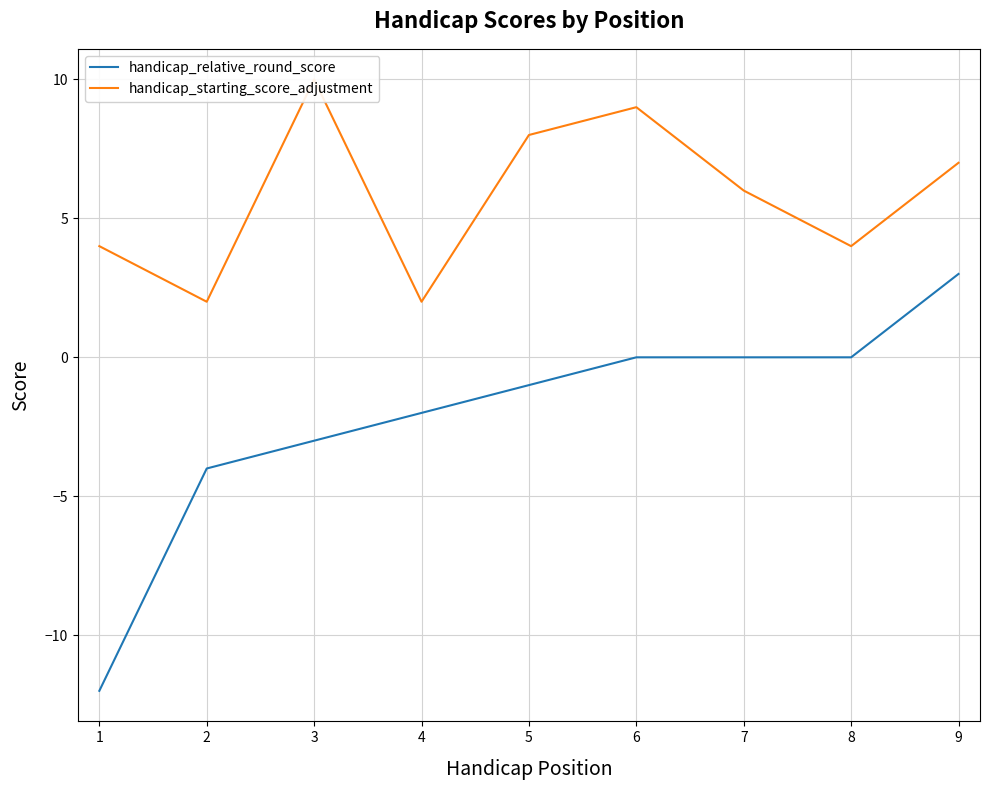

What is the sum of all handicap_starting_score_adjustment values?

52